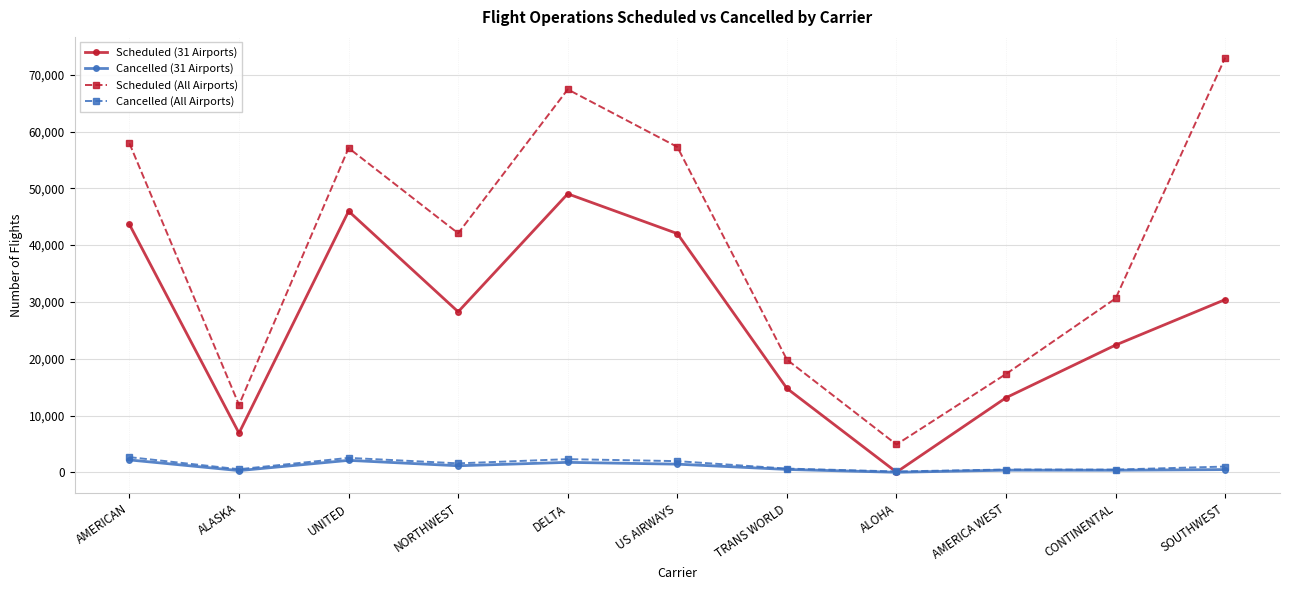

What is the spread (max minus min) of values at TRANS WORLD?

19326